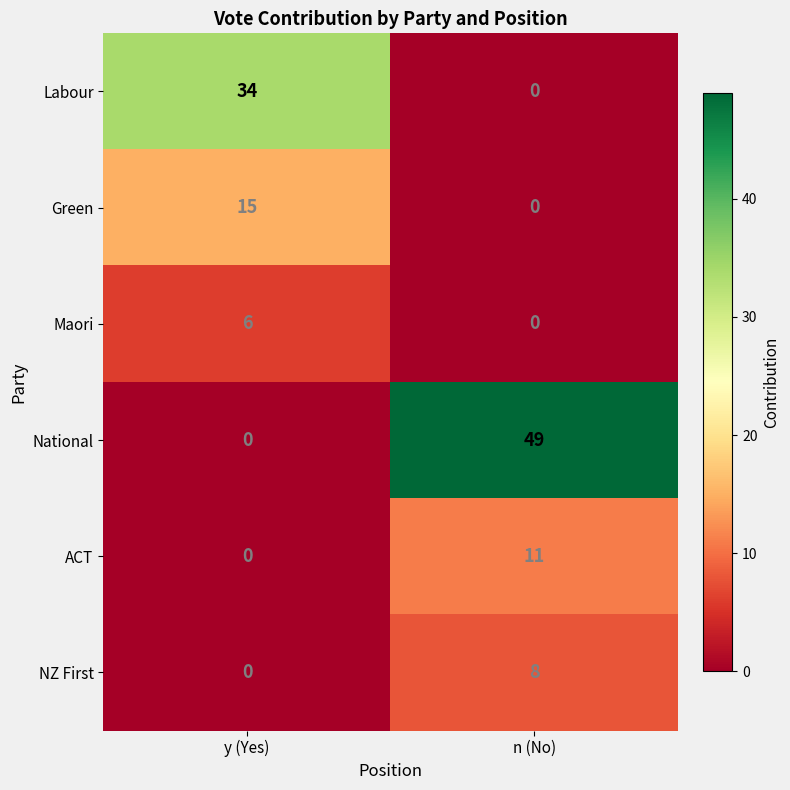

What is the average value of the ACT series?

6